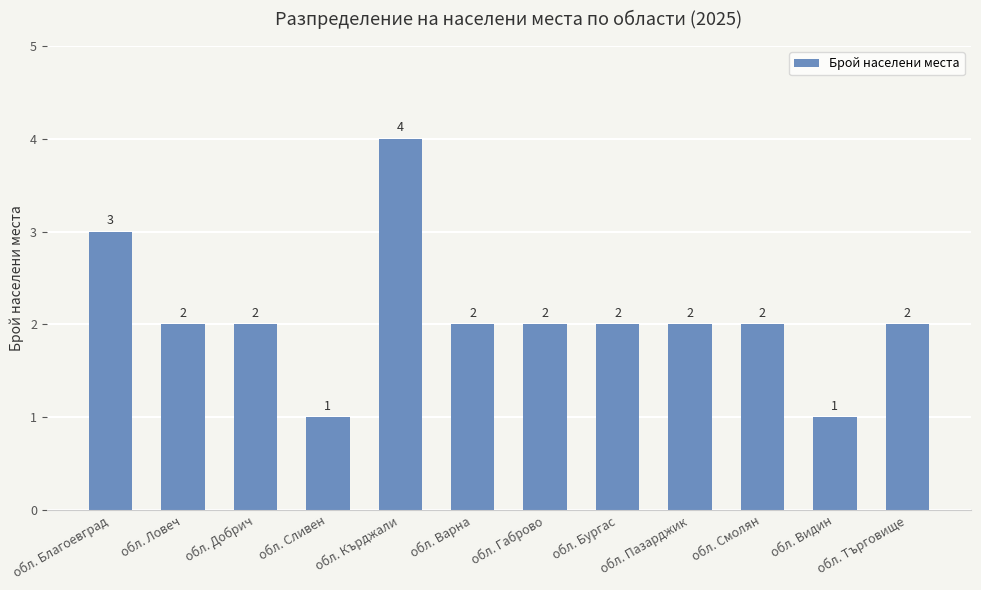

What is the sum of all values?

25